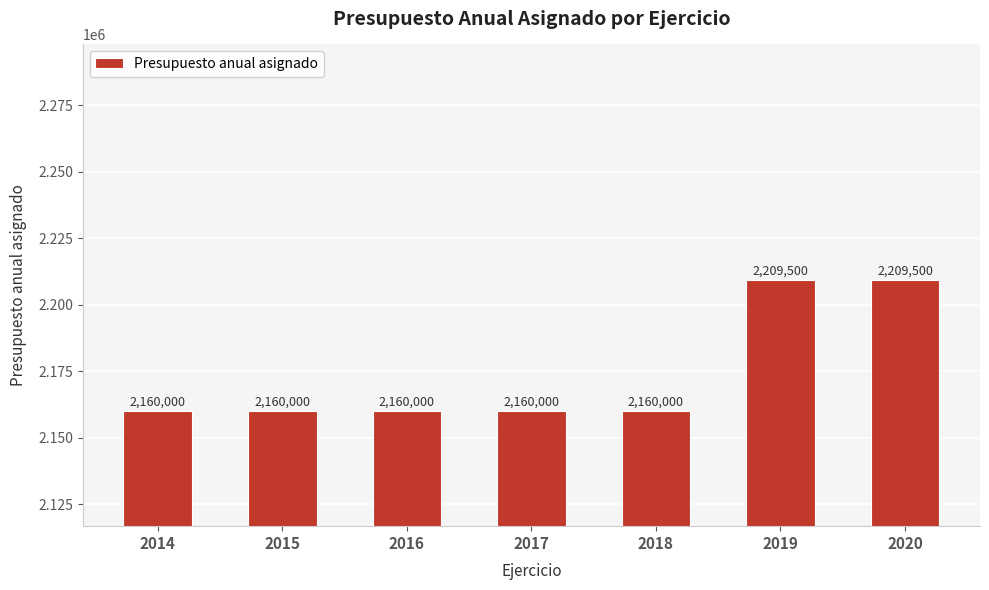

Reading left to right, transcribe all the data shown in this chart.

2014=2160000	2015=2160000	2016=2160000	2017=2160000	2018=2160000	2019=2209500	2020=2209500